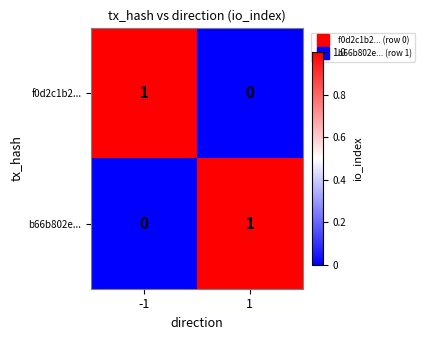

Reading left to right, list all the values displayed in this chart.

f0d2c1b2...: -1=1	1=0
b66b802e...: -1=0	1=1